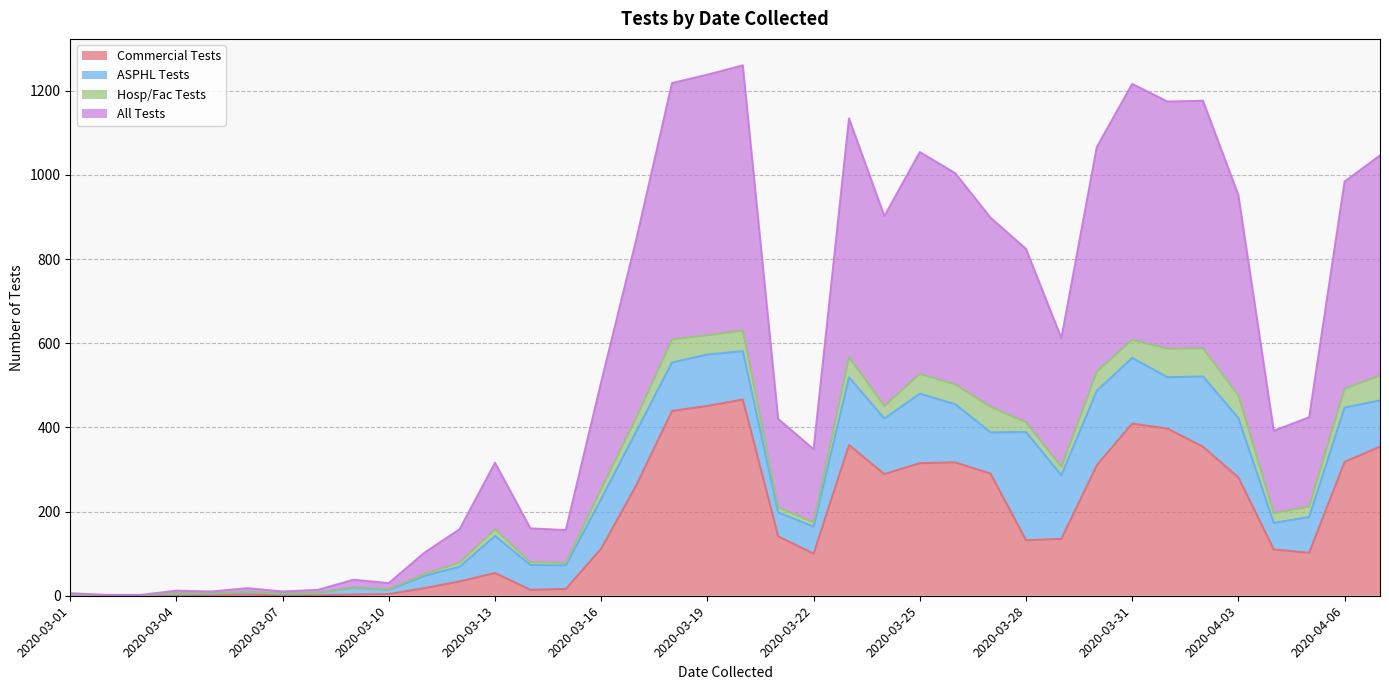

What is the maximum value for Commercial Tests?

466